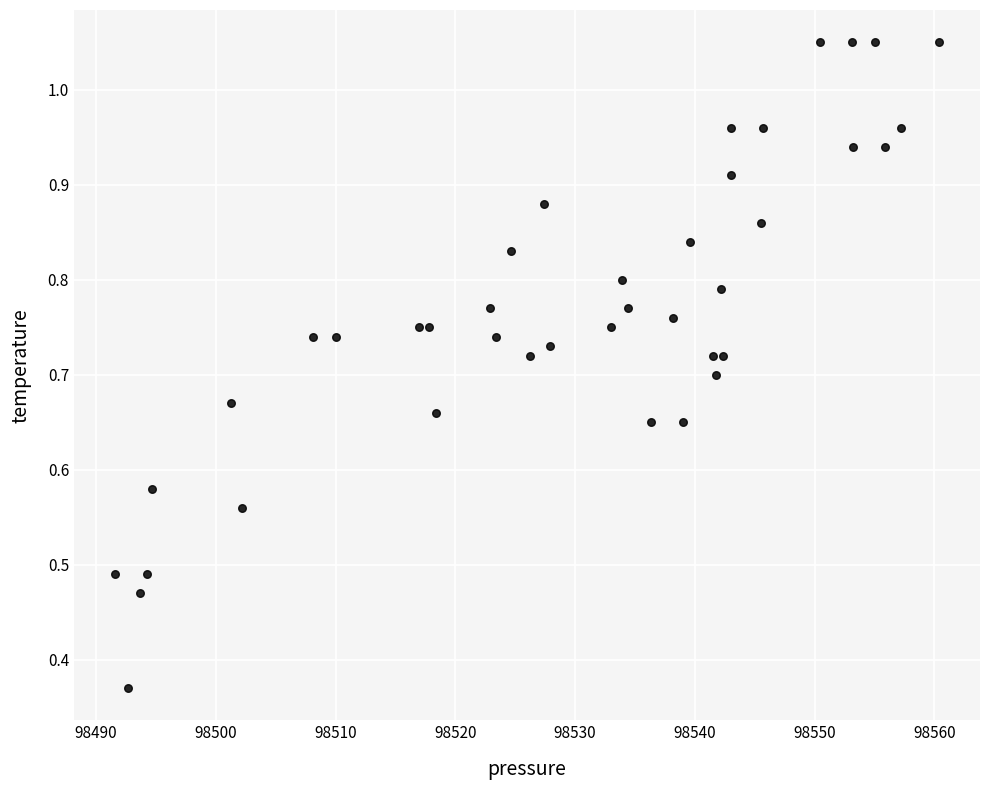

What is the range of X values (max minus min)?

68.8